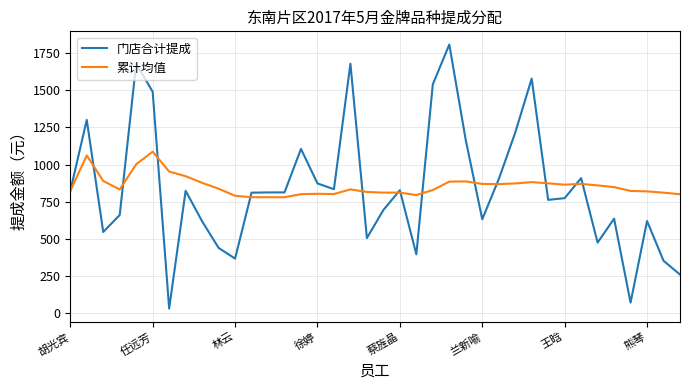

How many lines are shown in the chart?

2